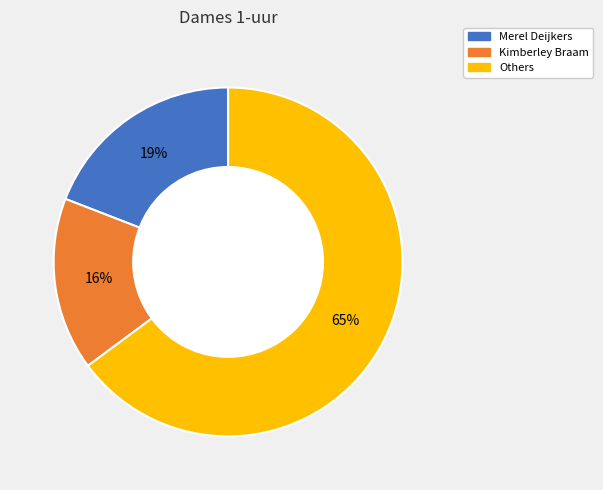

Is there any slice that represents more than half of the pie?

Yes